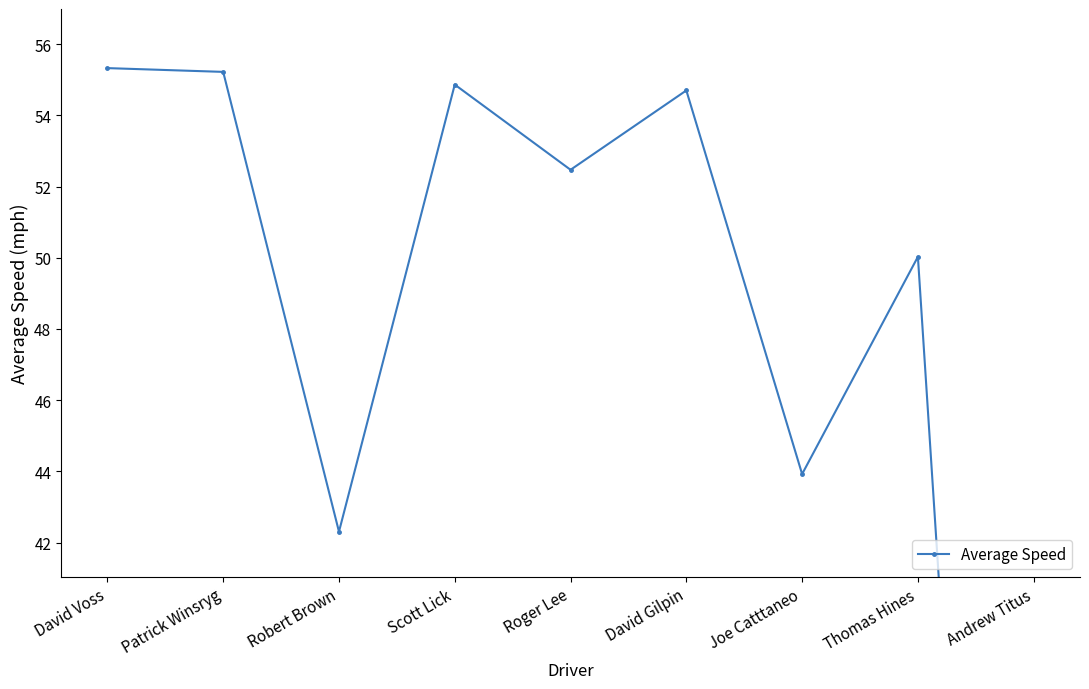

Rank the categories by value from lowest to highest.

Andrew Titus, Robert Brown, Joe Catttaneo, Thomas Hines, Roger Lee, David Gilpin, Scott Lick, Patrick Winsryg, David Voss